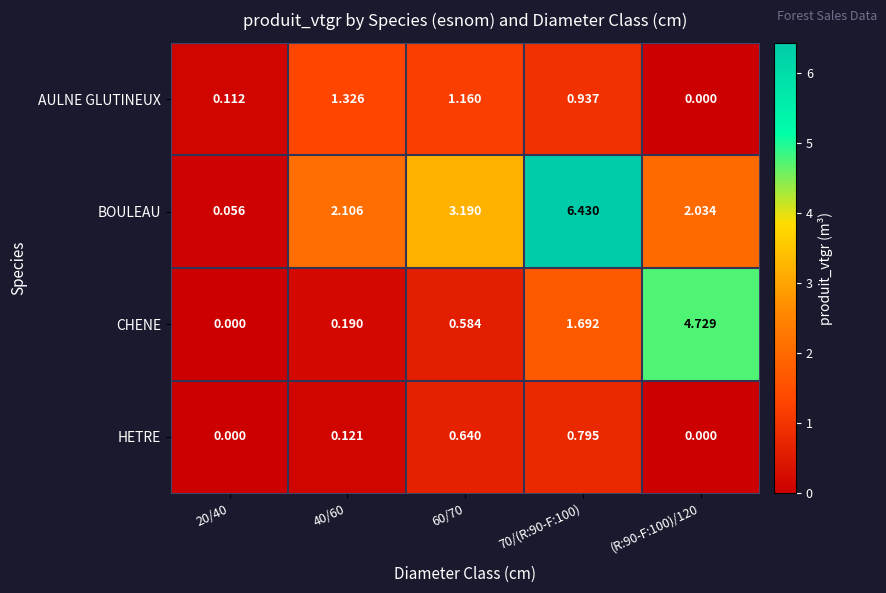

Rank the series by their average value, from highest to lowest.

BOULEAU, CHENE, AULNE GLUTINEUX, HETRE